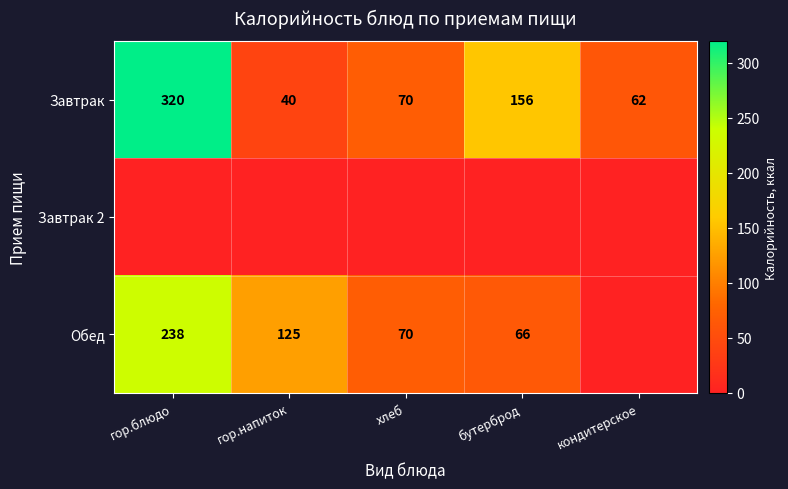

At which category is the sum across all series the highest?

гор.блюдо